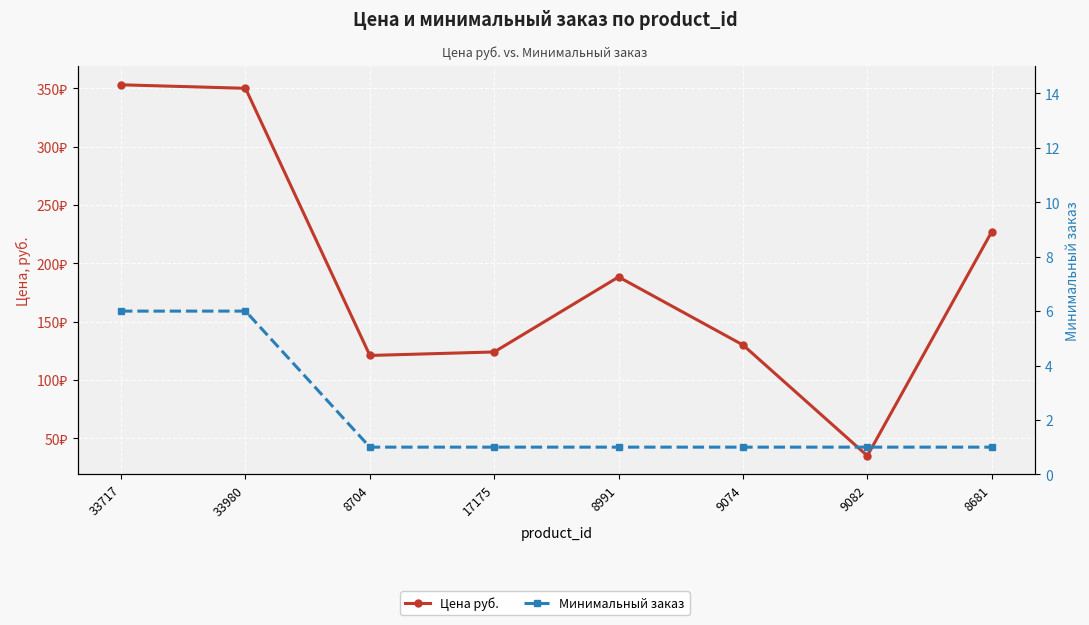

List the series in order of their overall mean, highest first.

Цена руб., Минимальный заказ